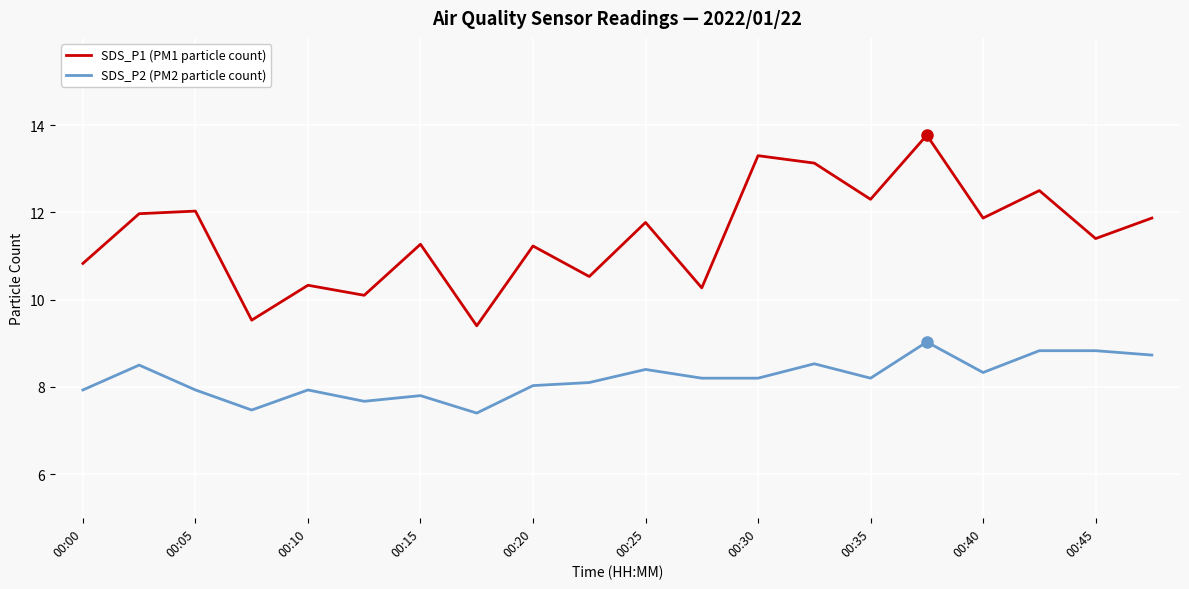

Which series has the largest total across all categories?

SDS_P1 (PM1 particle count)